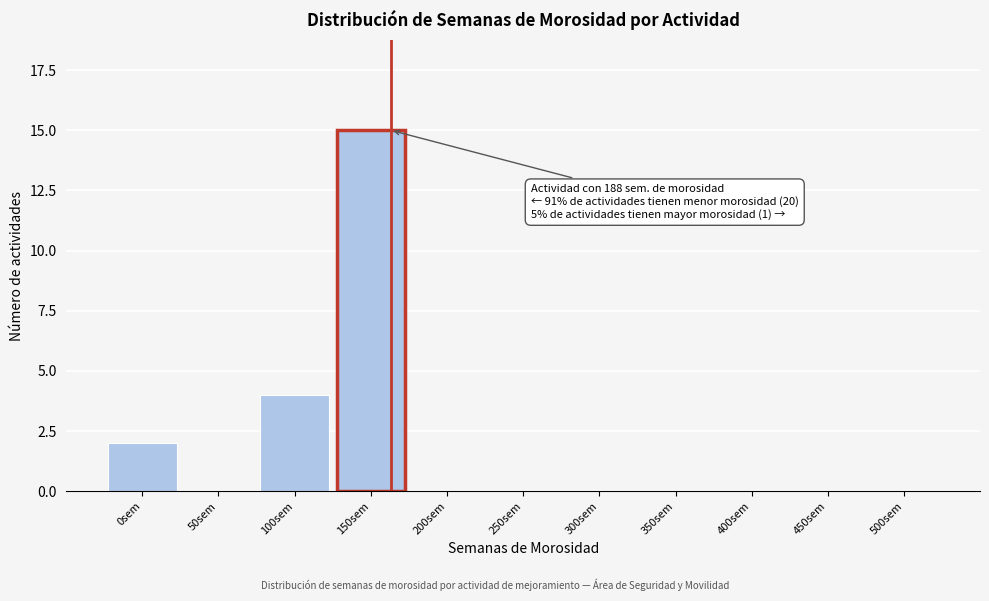

Reading left to right, extract all data points from this chart.

0sem=2	50sem=0	100sem=4	150sem=15	200sem=0	250sem=0	300sem=0	350sem=0	400sem=0	450sem=0	500sem=0